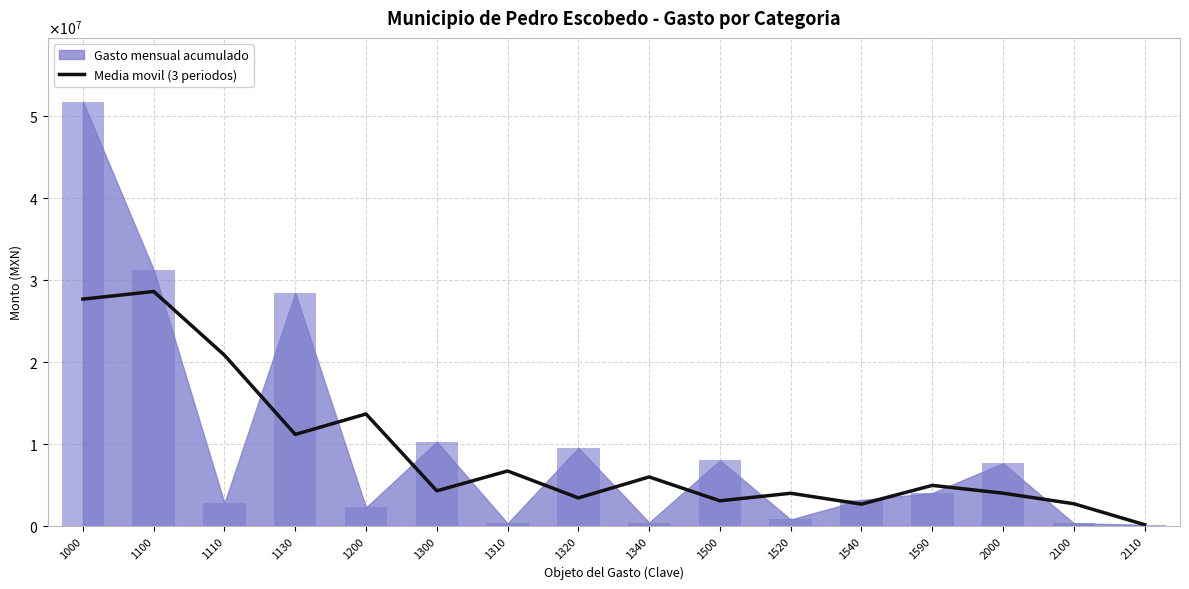

What is the smallest value displayed?

158931.9